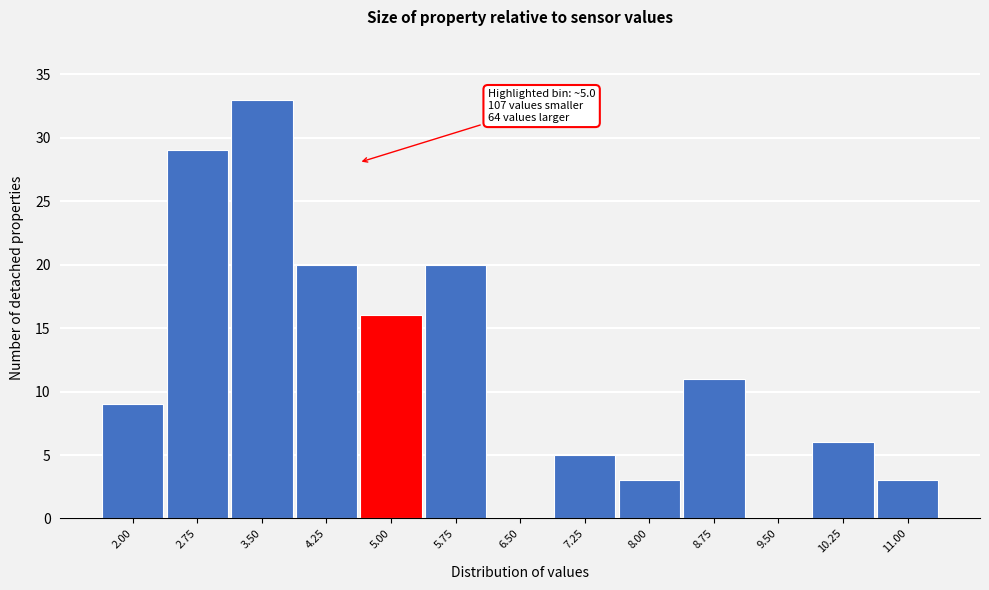

Reading left to right, transcribe all the data shown in this chart.

2.00=9	2.75=29	3.50=33	4.25=20	5.00=16	5.75=20	6.50=0	7.25=5	8.00=3	8.75=11	9.50=0	10.25=6	11.00=3